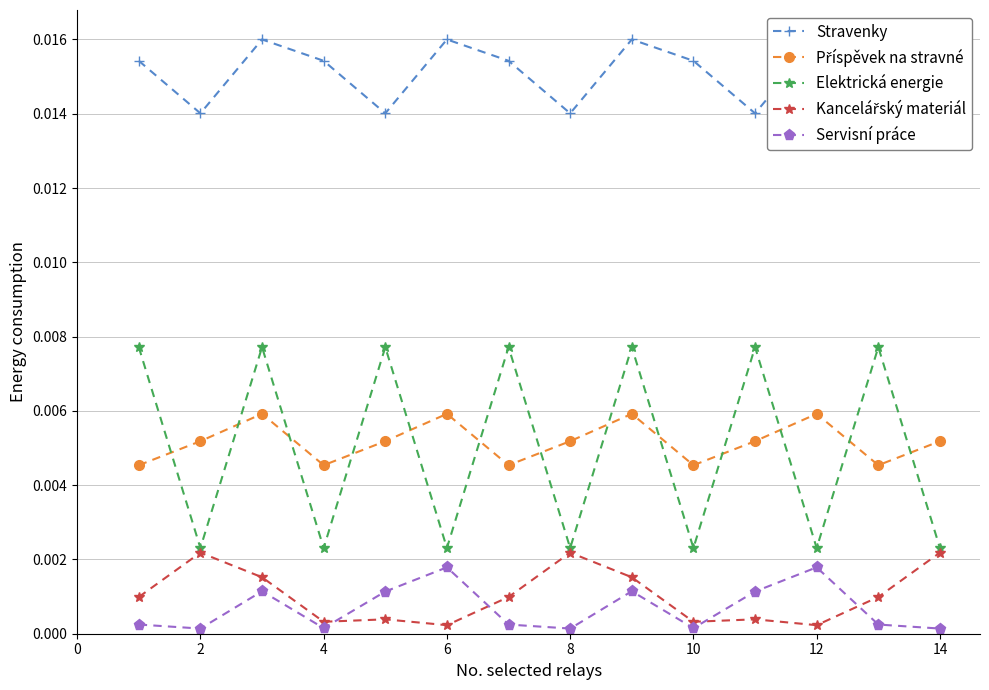

True or false: Stravenky and Elektrická energie intersect in this chart.

False